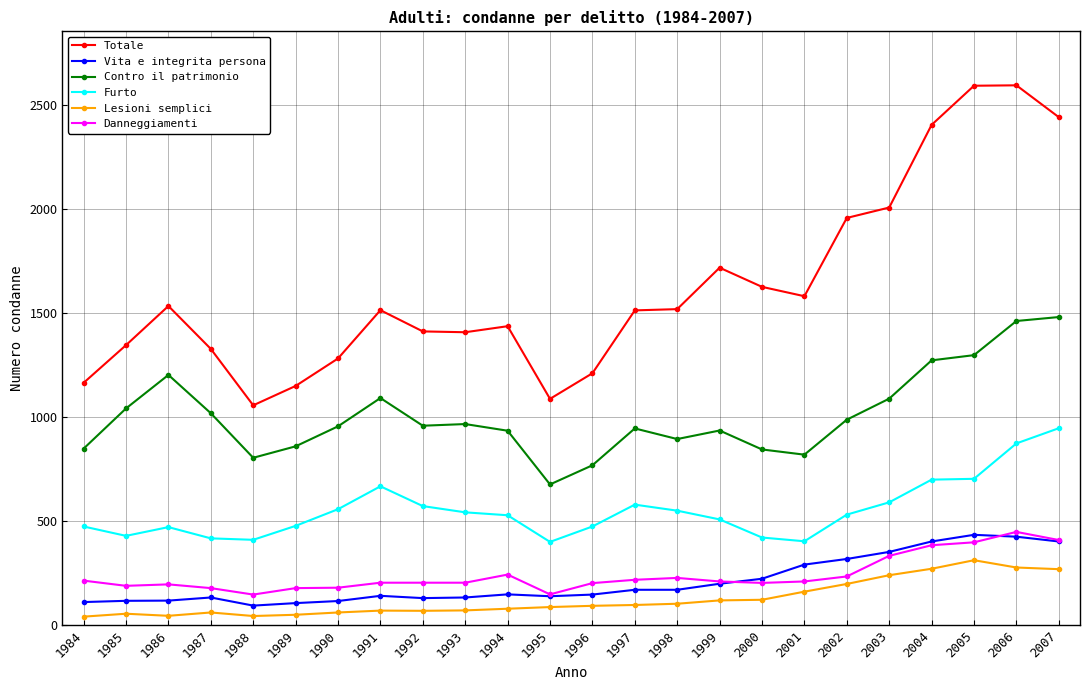

The value of Furto at 1990 is 783. True or false?

False